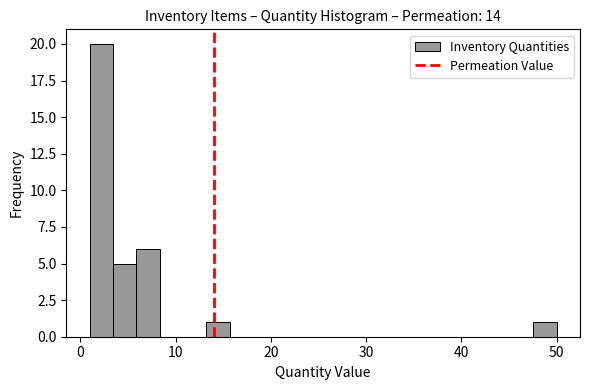

Around what value on the x-axis is the tallest bar? Give the approximate position of its centre, as read against the axis.

2